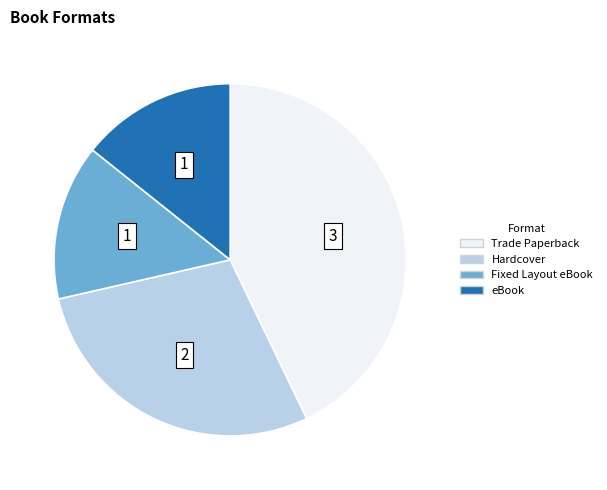

Approximately how many times larger is the value at Trade Paperback compared to Fixed Layout eBook?

3.0